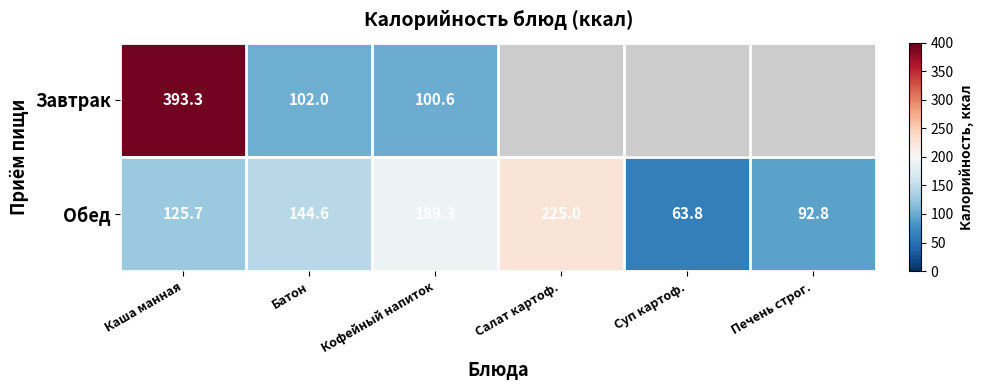

Which has a higher value, Салат картоф. or Кофейный напиток?

Кофейный напиток